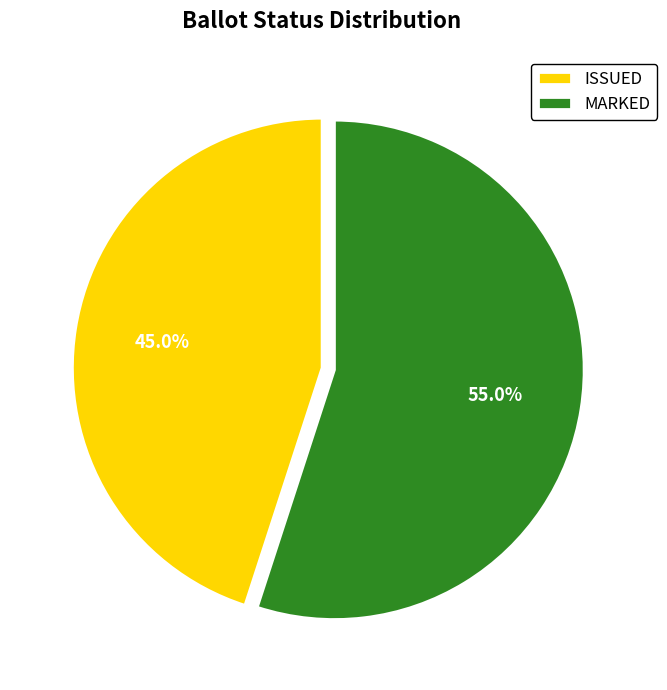

Combined, what portion of the pie is ISSUED and MARKED?

100.0%